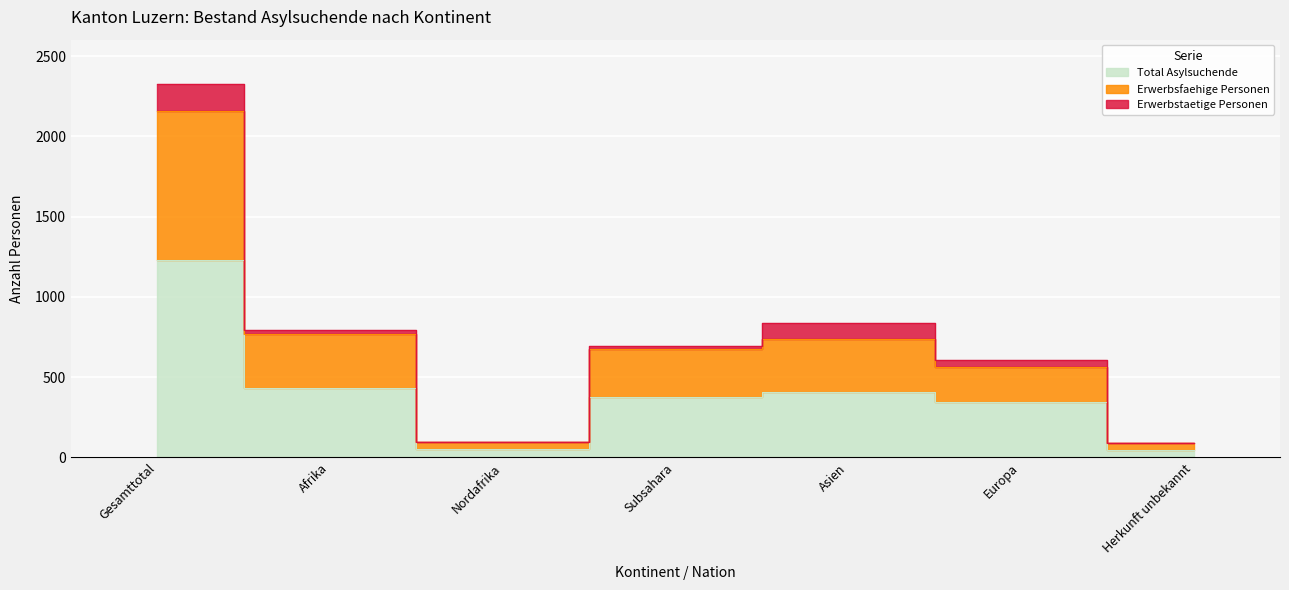

True or false: Erwerbsfaehige Personen and Total Asylsuchende intersect in this chart.

False